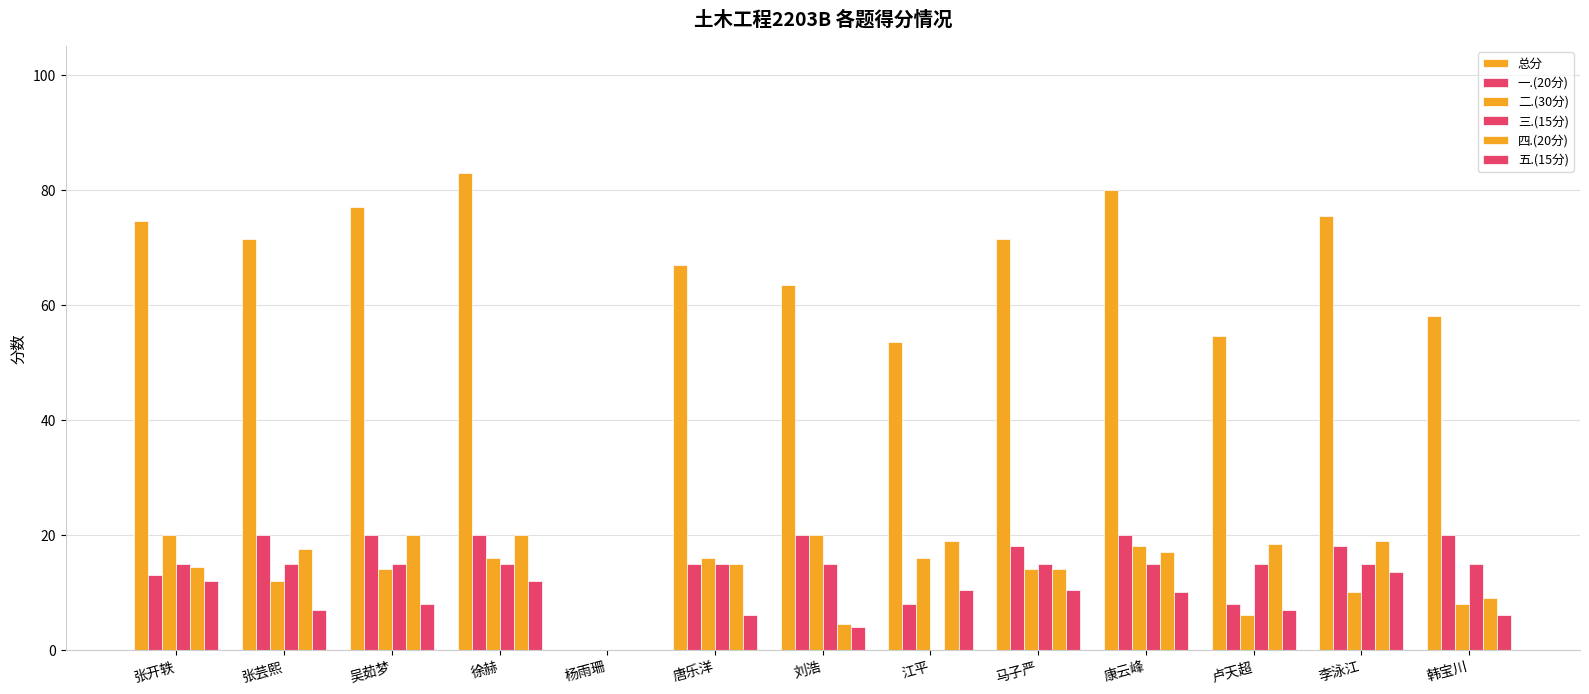

Reading left to right, what are all the values shown in this chart?

总分: 张开轶=74.5	张芸熙=71.5	吴茹梦=77.0	徐赫=83.0	杨雨珊=0.0	唐乐洋=67.0	刘浩=63.5	江平=53.5	马子严=71.5	康云峰=80.0	卢天超=54.5	李泳江=75.5	韩宝川=58.0
一.(20分): 张开轶=13.0	张芸熙=20.0	吴茹梦=20.0	徐赫=20.0	杨雨珊=0.0	唐乐洋=15.0	刘浩=20.0	江平=8.0	马子严=18.0	康云峰=20.0	卢天超=8.0	李泳江=18.0	韩宝川=20.0
二.(30分): 张开轶=20.0	张芸熙=12.0	吴茹梦=14.0	徐赫=16.0	杨雨珊=0.0	唐乐洋=16.0	刘浩=20.0	江平=16.0	马子严=14.0	康云峰=18.0	卢天超=6.0	李泳江=10.0	韩宝川=8.0
三.(15分): 张开轶=15.0	张芸熙=15.0	吴茹梦=15.0	徐赫=15.0	杨雨珊=0.0	唐乐洋=15.0	刘浩=15.0	江平=0.0	马子严=15.0	康云峰=15.0	卢天超=15.0	李泳江=15.0	韩宝川=15.0
四.(20分): 张开轶=14.5	张芸熙=17.5	吴茹梦=20.0	徐赫=20.0	杨雨珊=0.0	唐乐洋=15.0	刘浩=4.5	江平=19.0	马子严=14.0	康云峰=17.0	卢天超=18.5	李泳江=19.0	韩宝川=9.0
五.(15分): 张开轶=12.0	张芸熙=7.0	吴茹梦=8.0	徐赫=12.0	杨雨珊=0.0	唐乐洋=6.0	刘浩=4.0	江平=10.5	马子严=10.5	康云峰=10.0	卢天超=7.0	李泳江=13.5	韩宝川=6.0